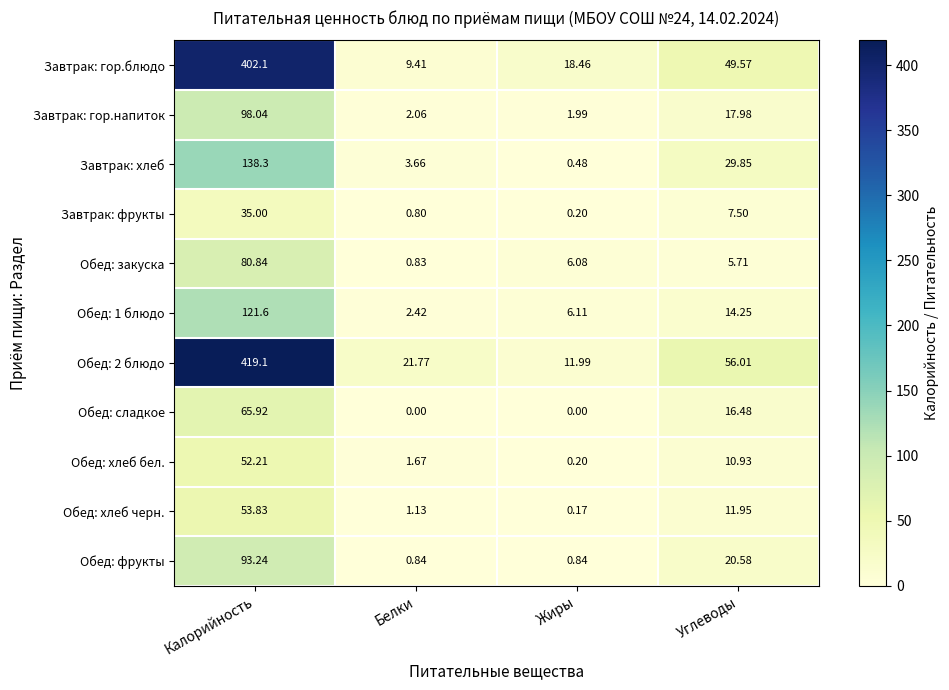

Which label corresponds to the largest value in the chart?

Калорийность